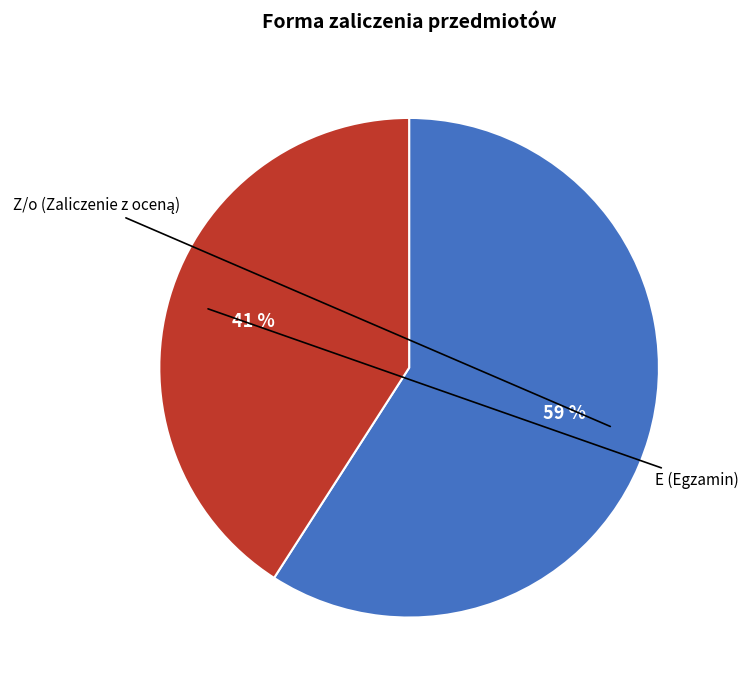

Does any single category account for the majority?

No